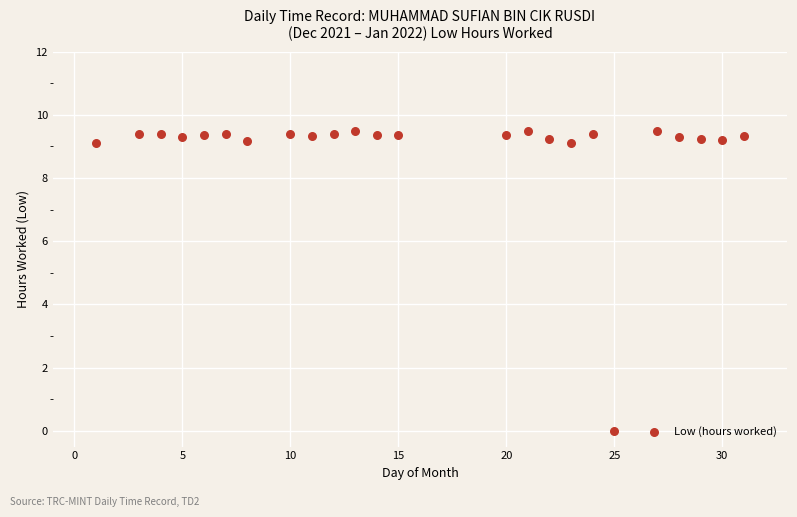

What is the range of Y values (max minus min)?

9.5